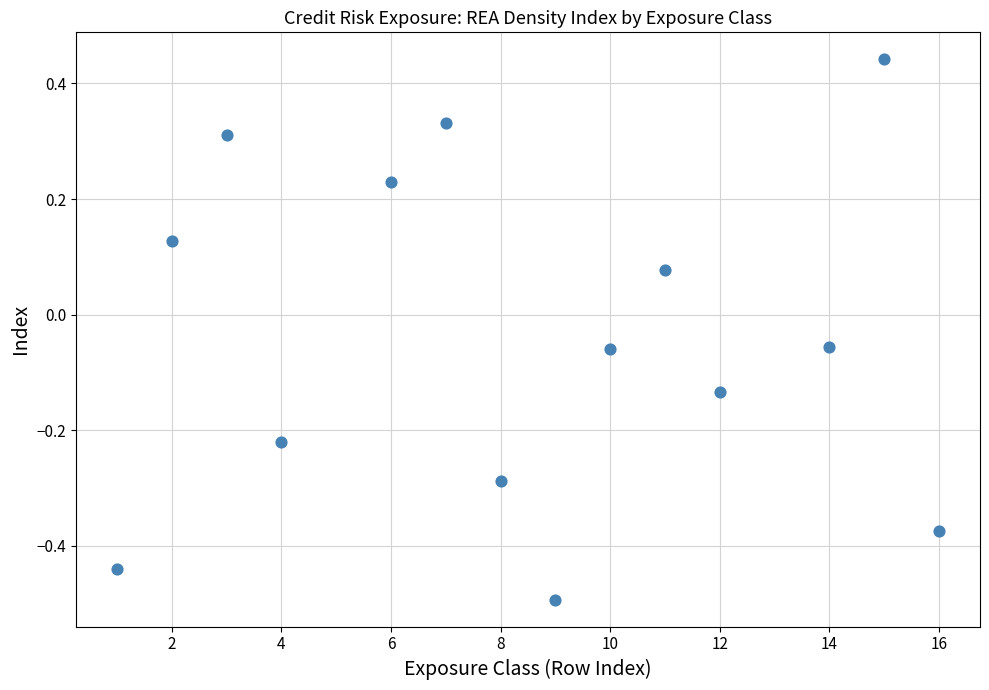

What is the range of X values (max minus min)?

15.0